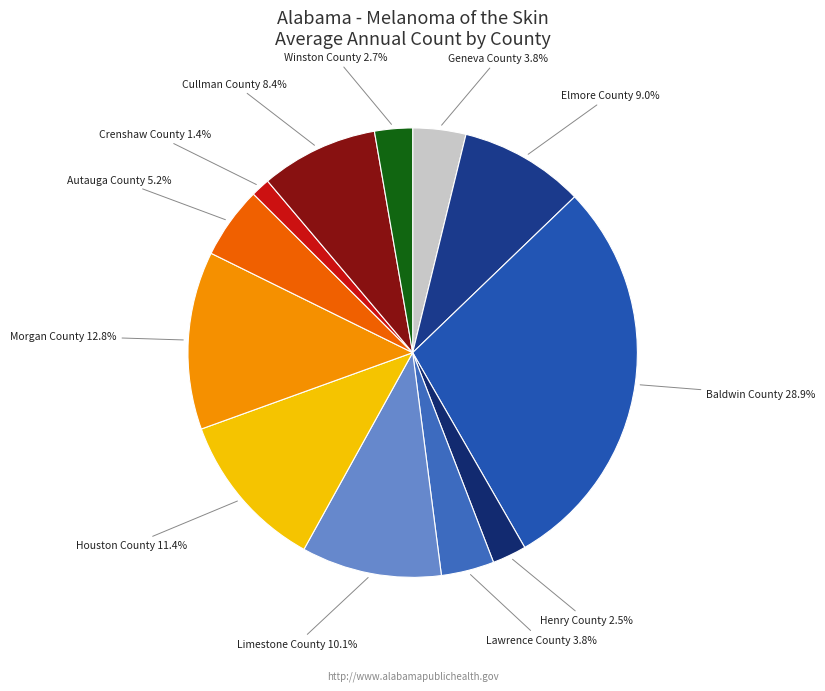

Does any single category account for the majority?

No